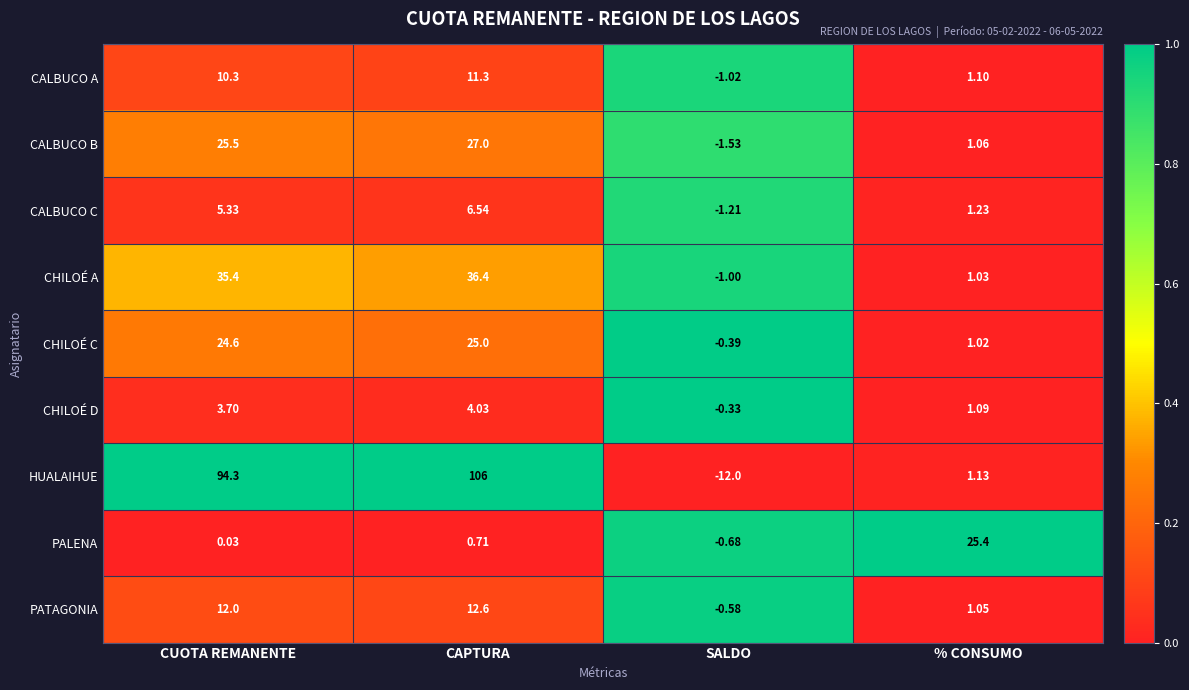

Is the value of CHILOÉ C at CAPTURA greater than the value of CALBUCO B at SALDO?

Yes